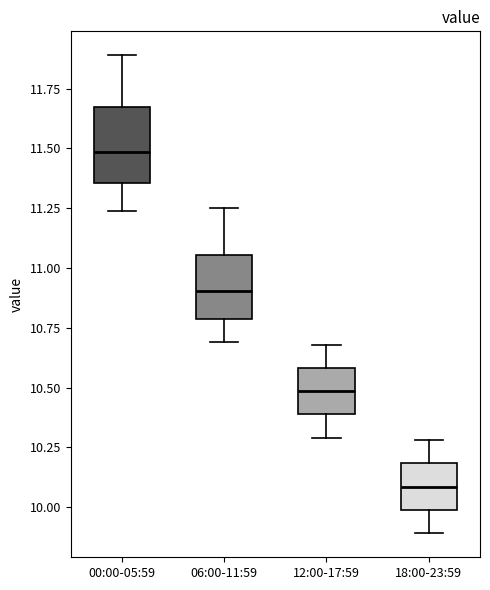

Which box has the lowest median line?

18:00-23:59